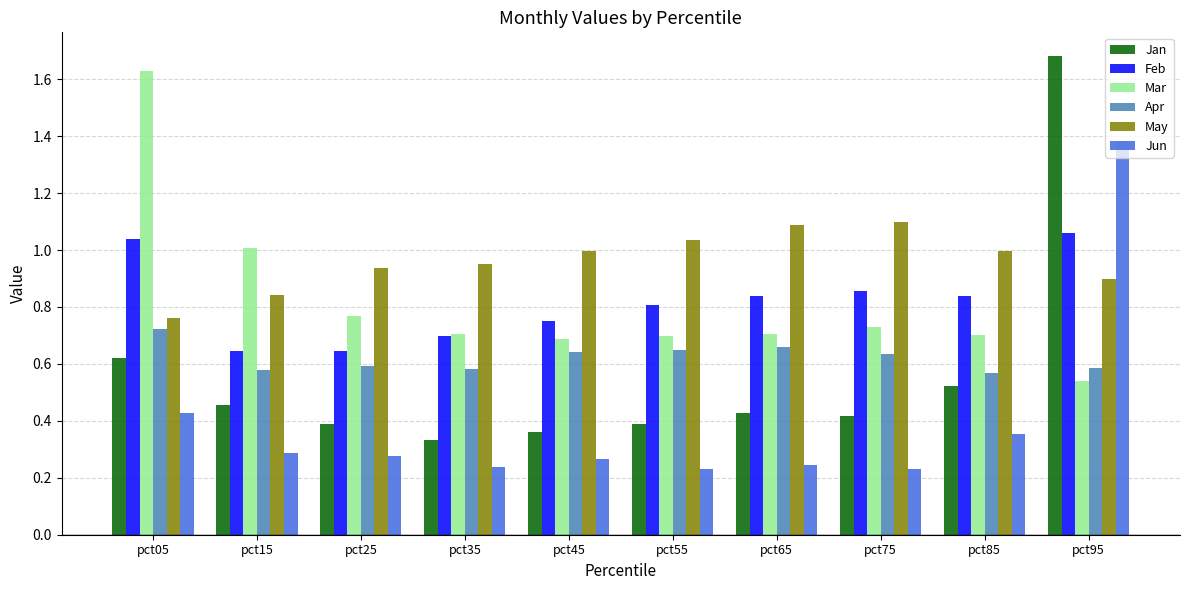

At which category does the chart reach its peak across all series?

pct95